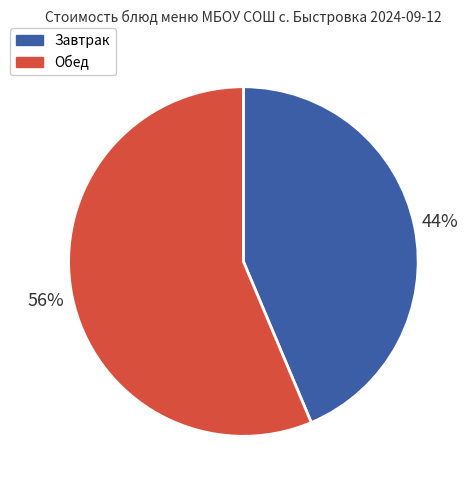

Is the sum of Обед and Завтрак greater than half?

Yes